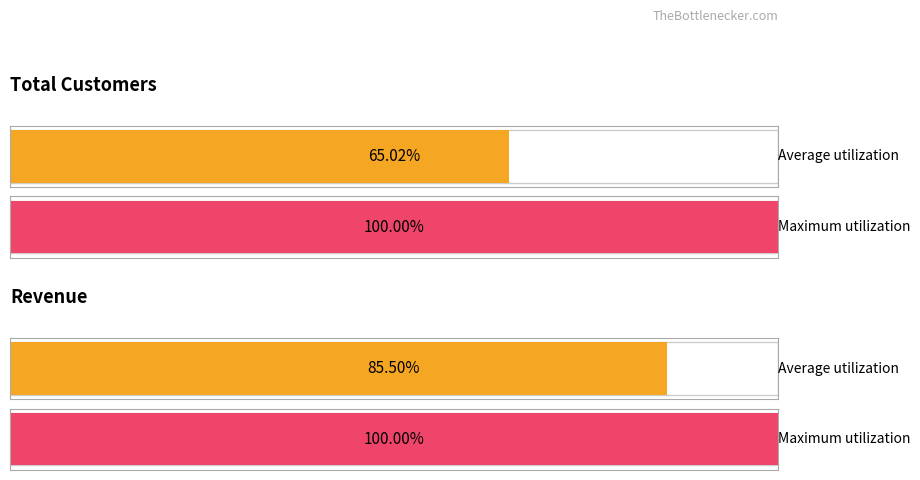

The value of Average utilization at 2025 is 12336.0. True or false?

False